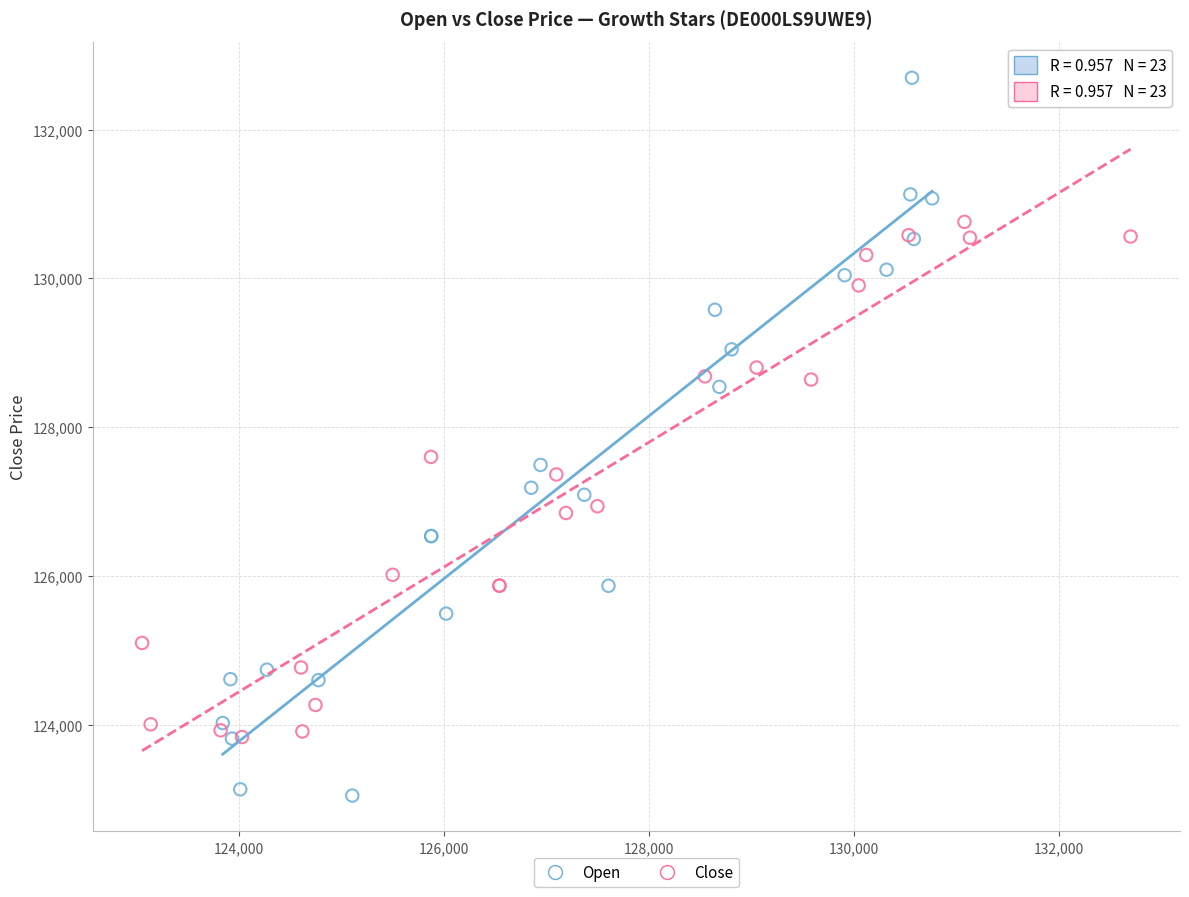

Which series contains the highest Y value?

Open